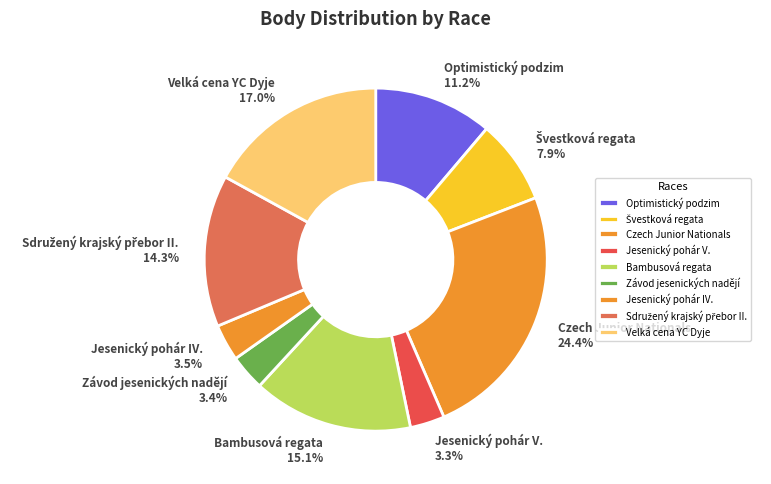

Is there a majority slice in this chart?

No